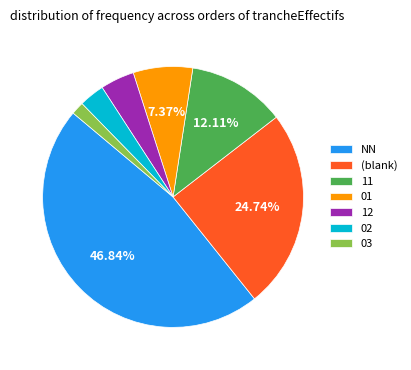

Which has a higher value, 12 or 02?

12